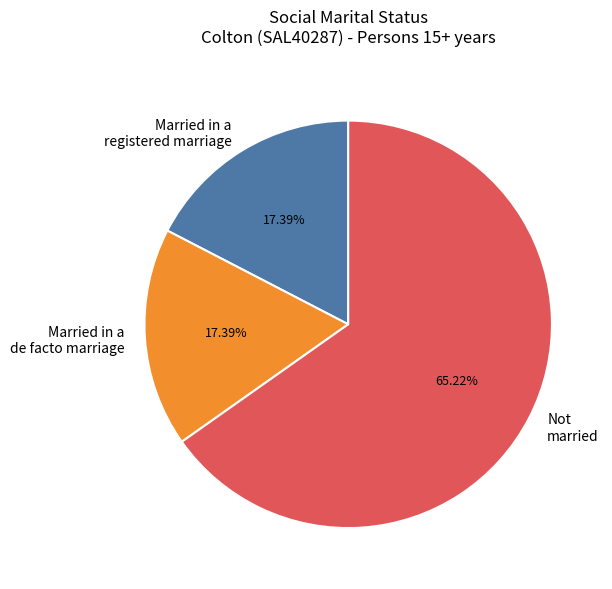

Combined, do Not married and Married in a registered marriage account for over 50%?

Yes